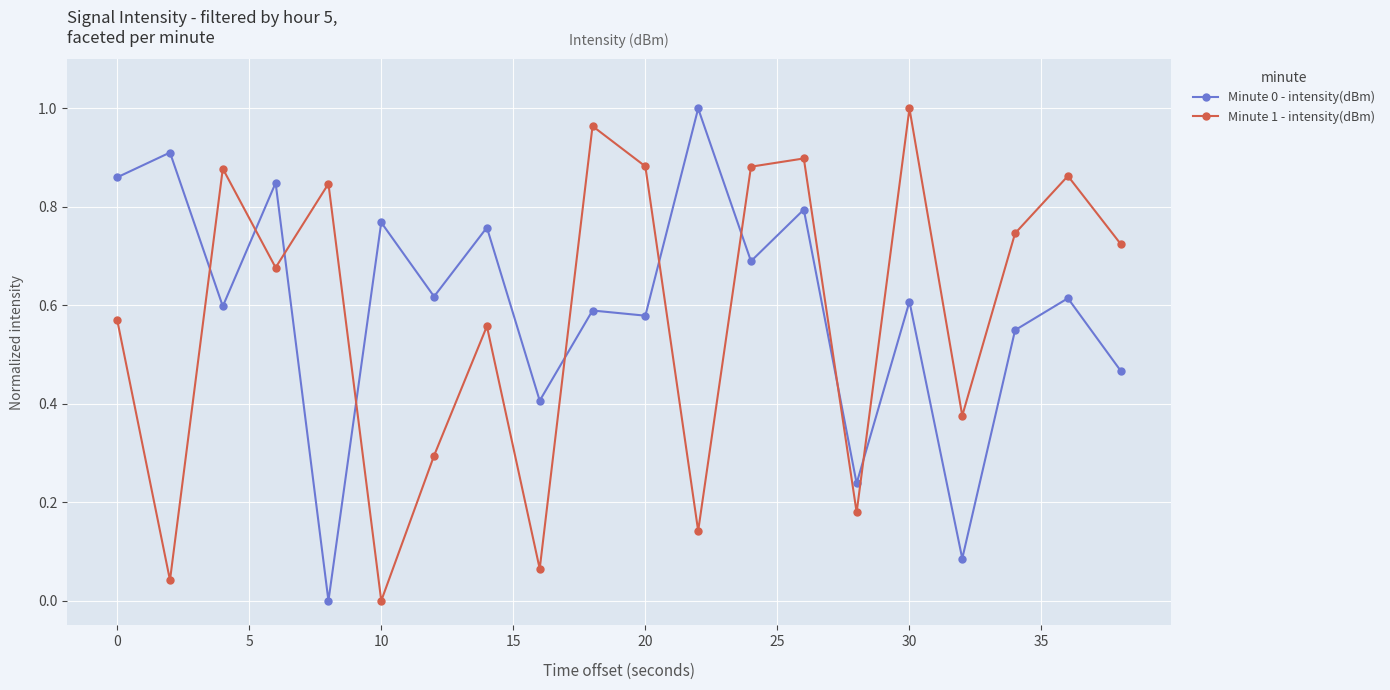

How many positive values does the Minute 0 - intensity(dBm) series have?

19